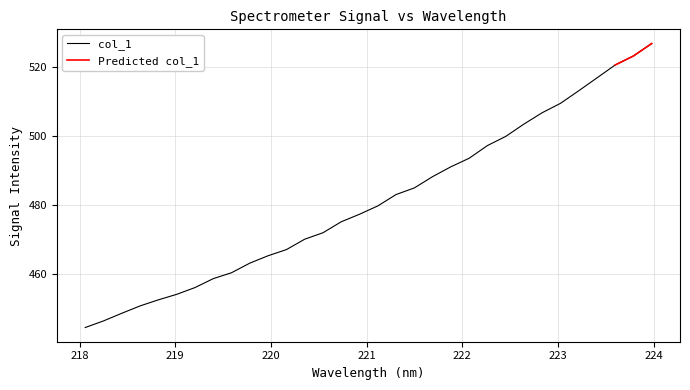

At which label does the data first exceed 479?

221.1174